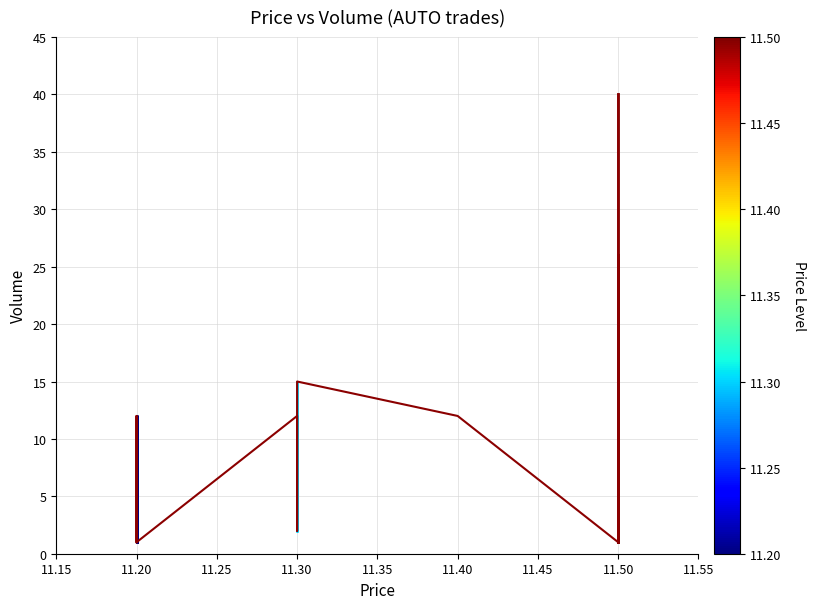

What is the minimum value shown in the chart?

1